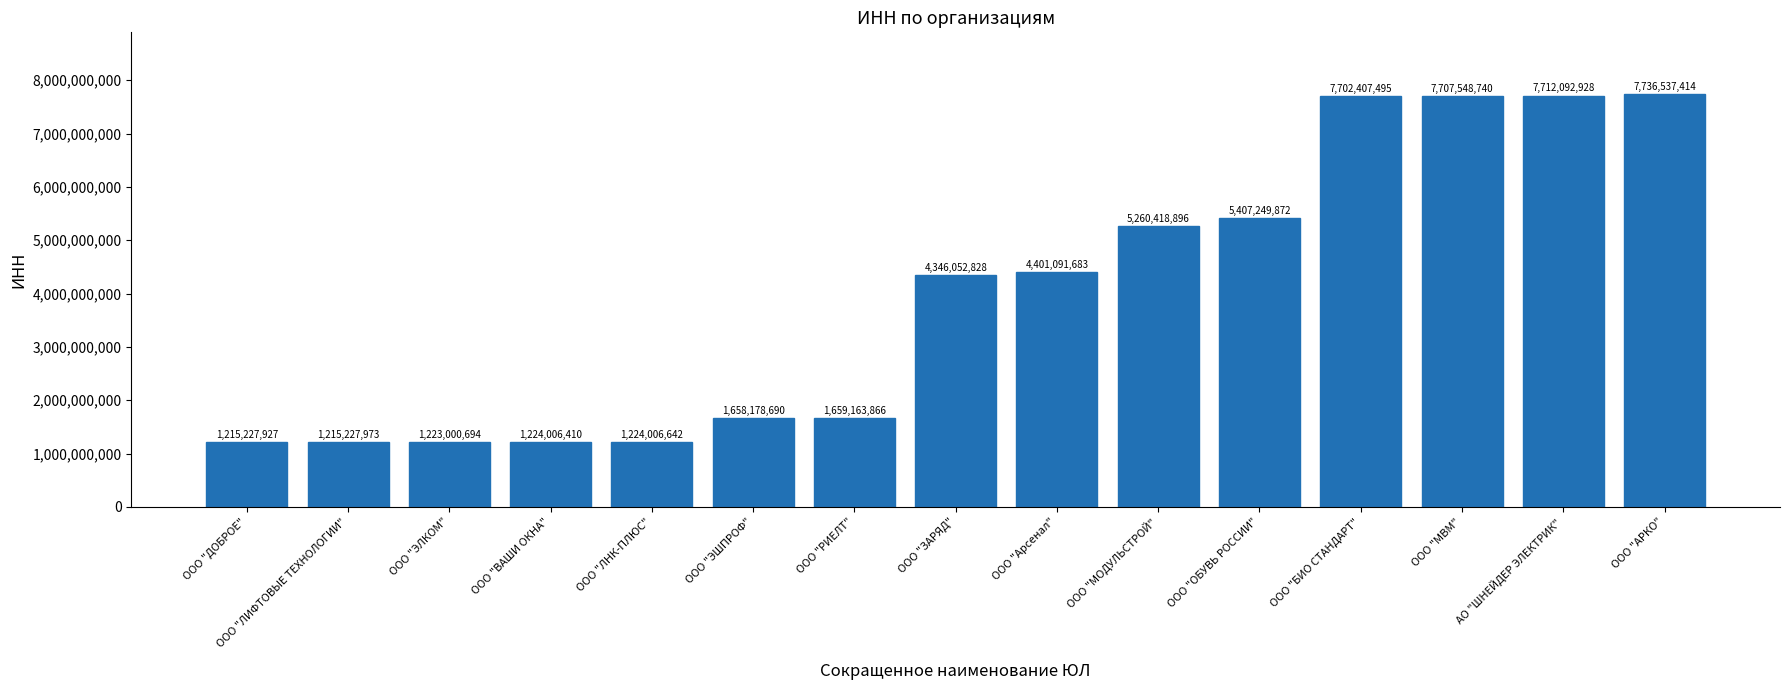

Which category has the highest value across all series?

ООО "АРКО"